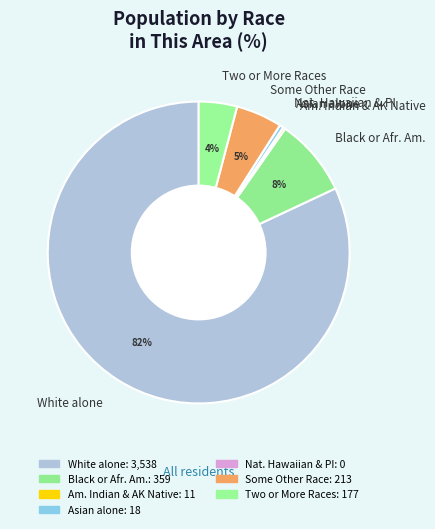

What percentage is the Some Other Race slice, to the nearest percent?

5%